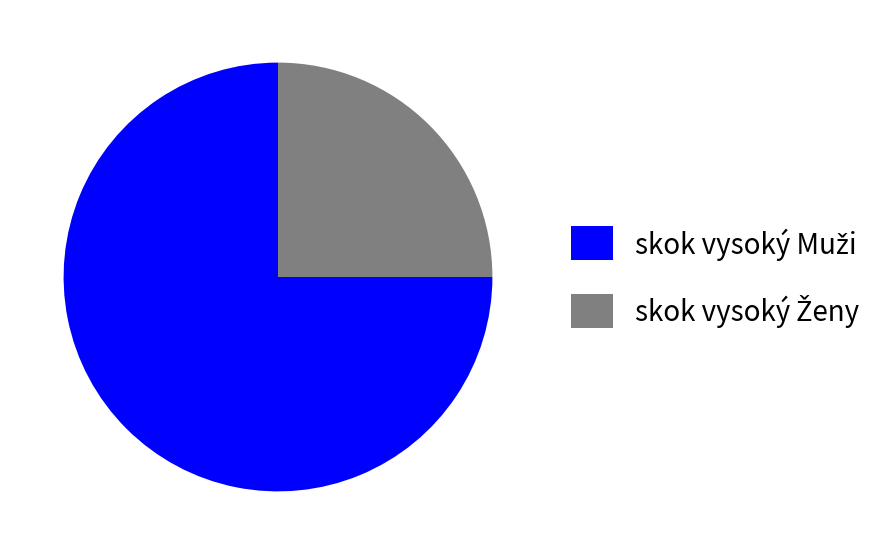

Does any single category account for the majority?

Yes